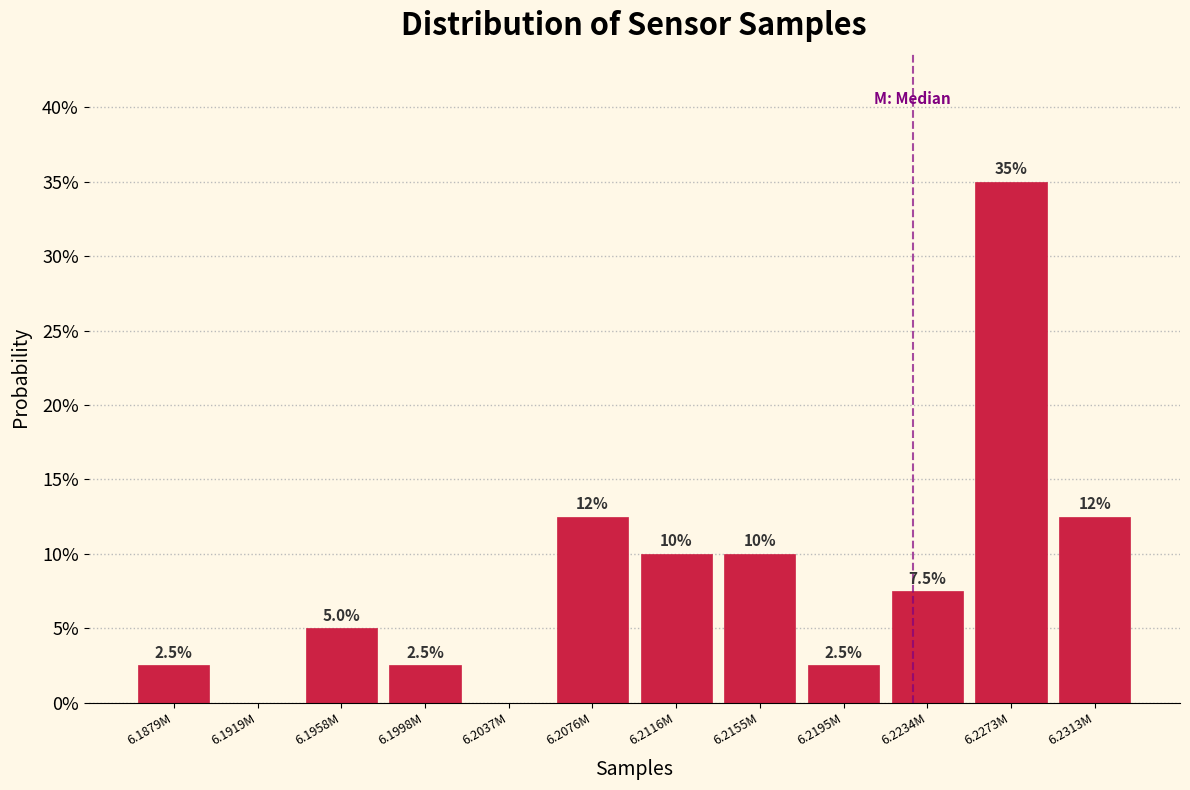

Reading left to right, list all the values displayed in this chart.

6.1879M=2.5	6.1919M=0.0	6.1958M=5.0	6.1998M=2.5	6.2037M=0.0	6.2076M=12.5	6.2116M=10.0	6.2155M=10.0	6.2195M=2.5	6.2234M=7.5	6.2273M=35.0	6.2313M=12.5